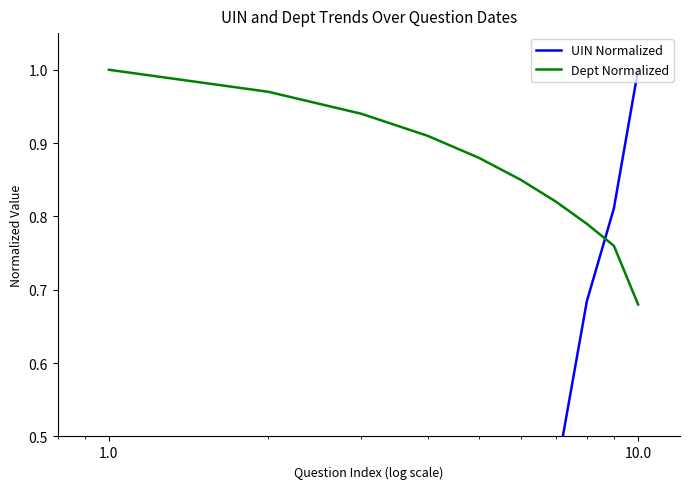

Which series ends up on top after the final intersection of UIN Normalized and Dept Normalized?

UIN Normalized